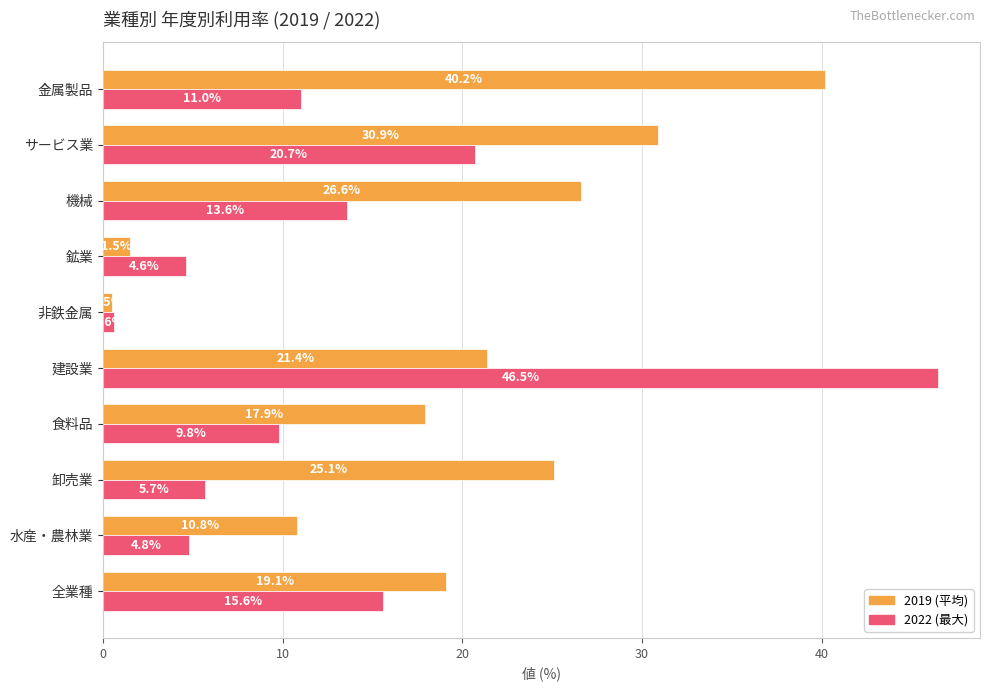

At which category is the sum across all series the highest?

建設業